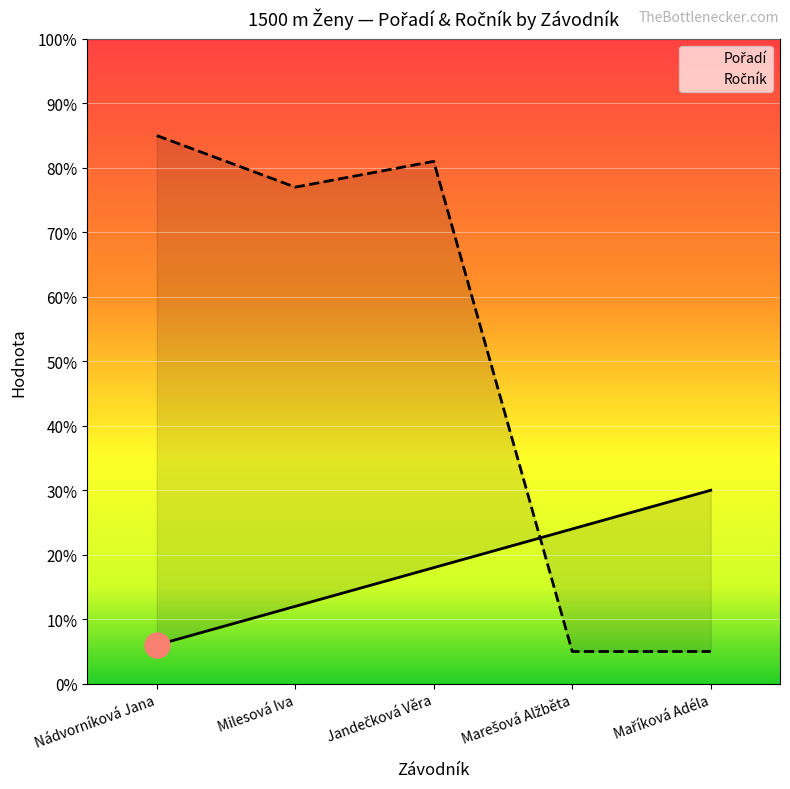

Which series ends up on top after the final intersection of Pořadí and Ročník?

Pořadí